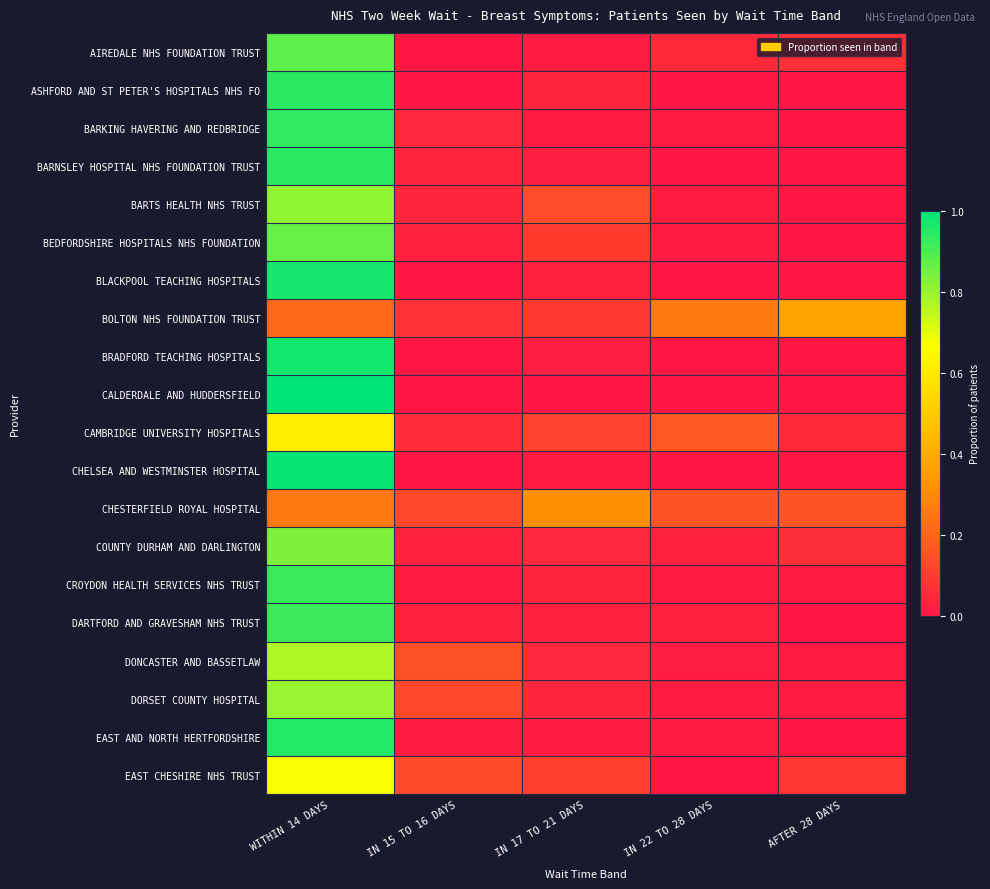

How many series are shown in this chart?

20